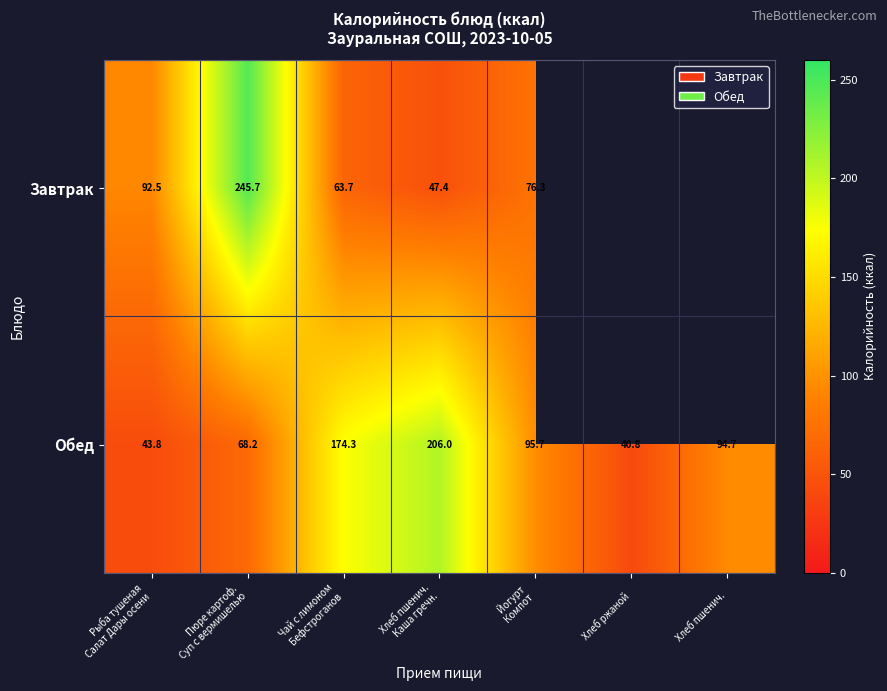

What is the difference between the maximum and minimum values in the Обед series?

165.2